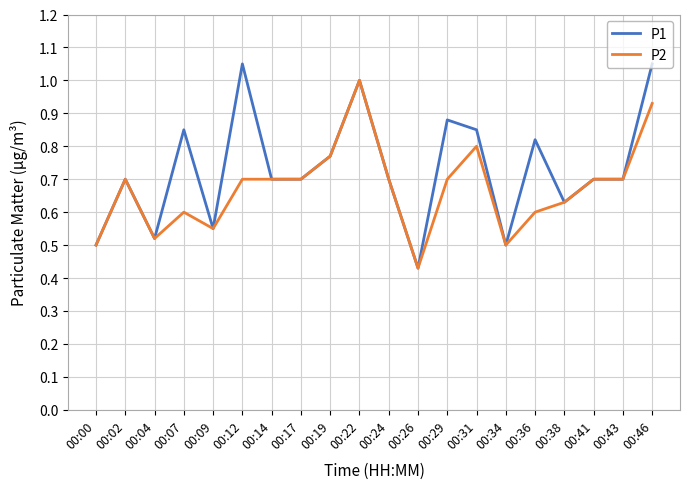

Between 00:24 and 00:31, which series saw the biggest shift?

P1